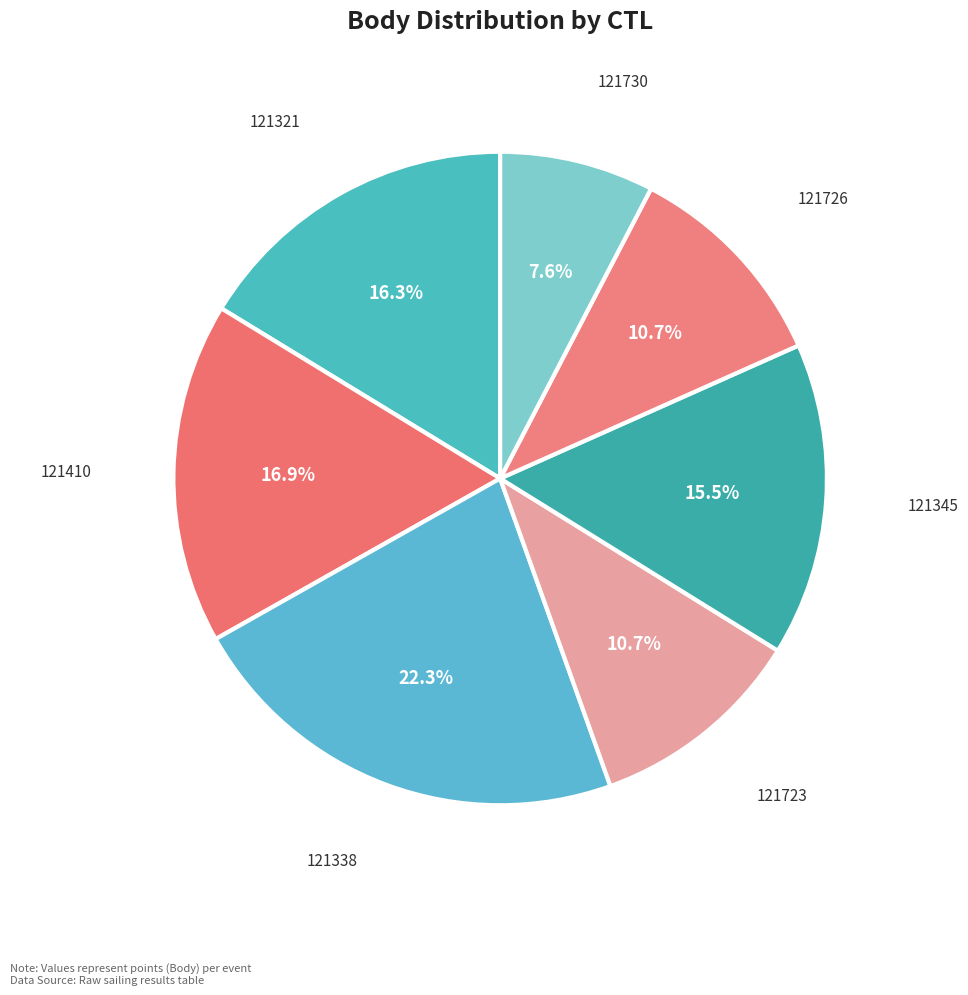

Combined, do 121345 and 121410 account for over 50%?

No